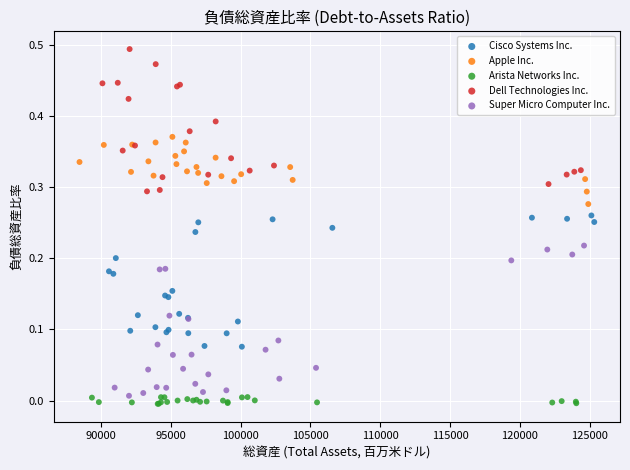

What are all the series names shown in the legend?

Cisco Systems Inc., Apple Inc., Arista Networks Inc., Dell Technologies Inc., Super Micro Computer Inc.